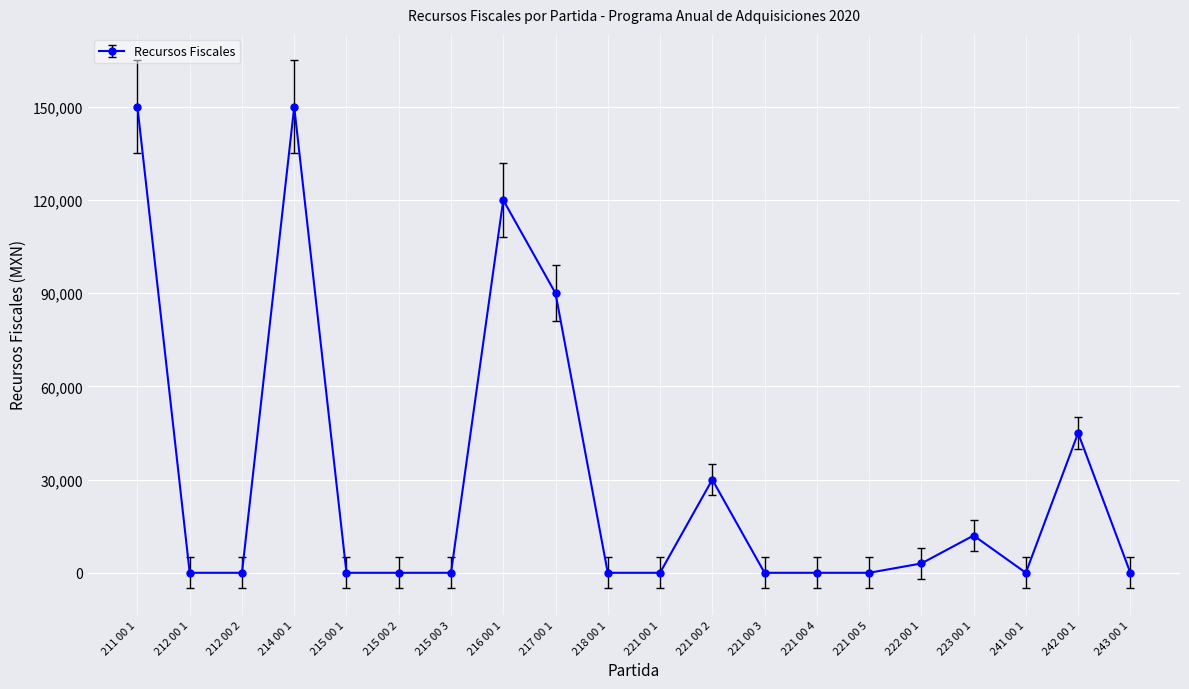

What is the difference between the maximum and minimum values?

150000